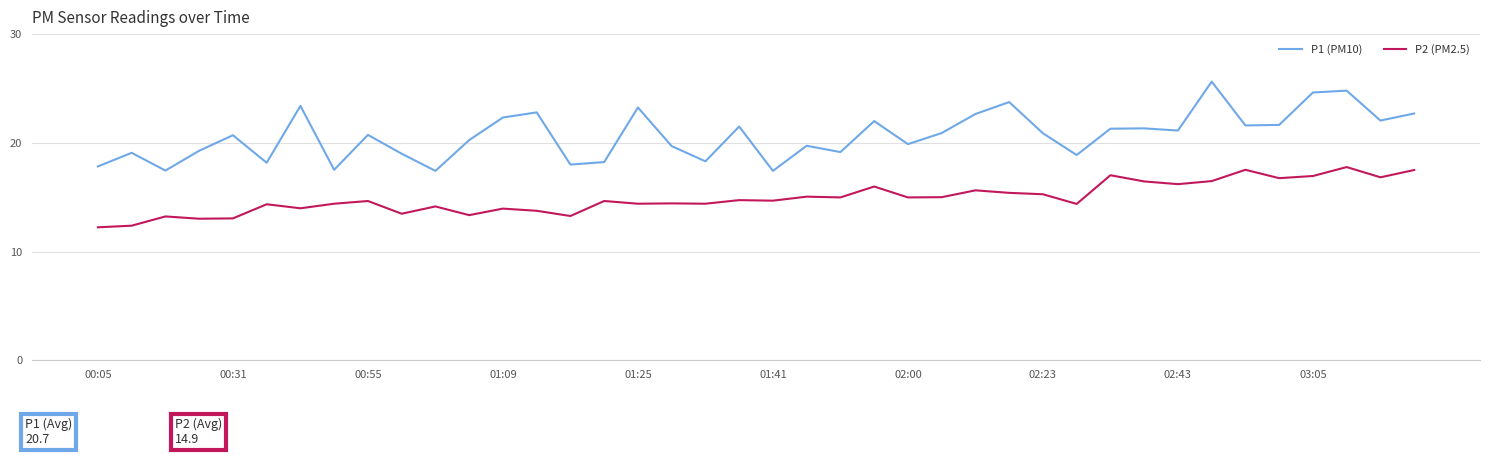

True or false: P1 (PM10) and P2 (PM2.5) cross at least once.

False